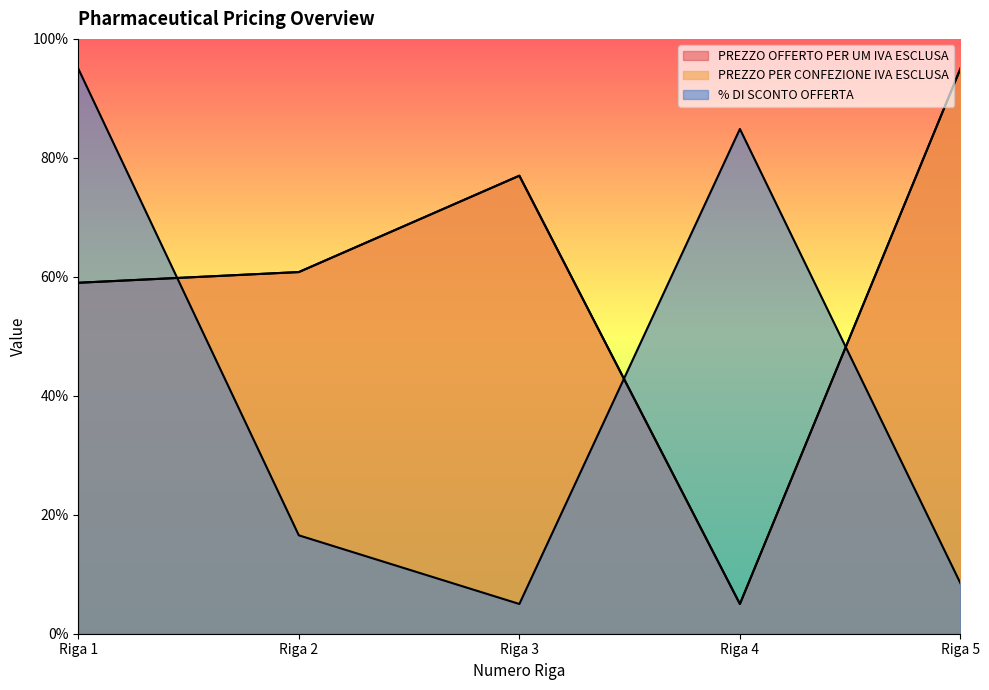

Rank the series at Riga 5 from lowest to highest value.

% DI SCONTO OFFERTA, PREZZO OFFERTO PER UM IVA ESCLUSA, PREZZO PER CONFEZIONE IVA ESCLUSA